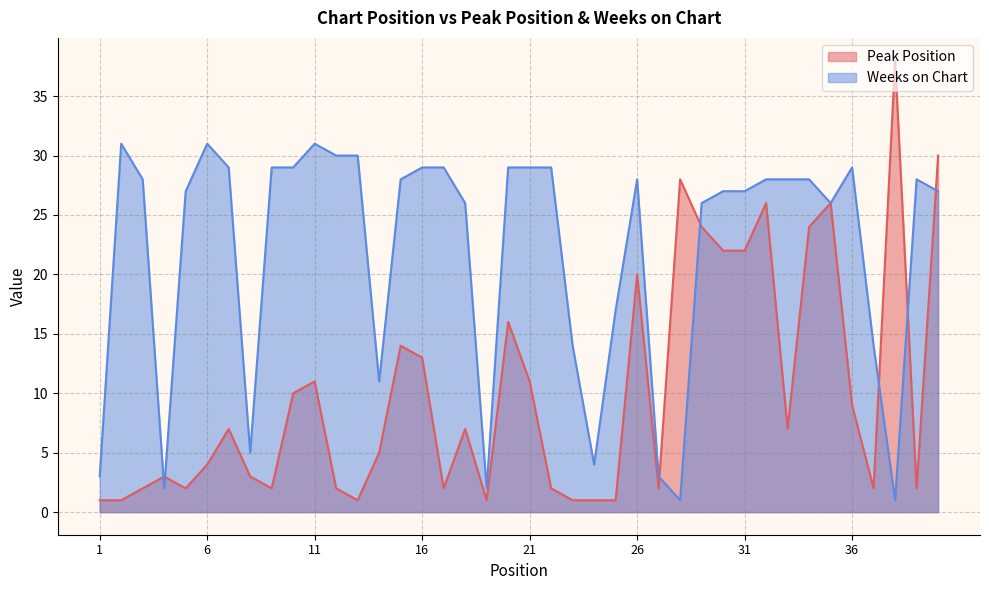

Count the number of data series in this chart.

2